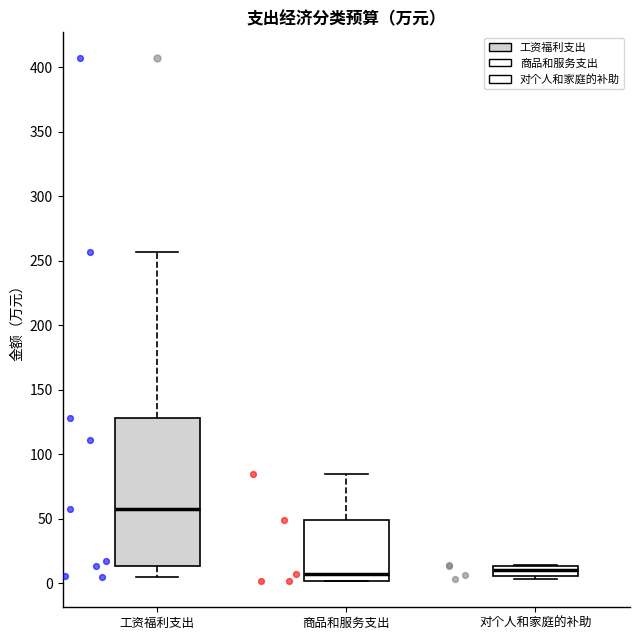

Where is the lower edge of the box for 商品和服务支出 on the y-axis? The values are not printed on the chart, so give them approximately, as read against the axis.

0